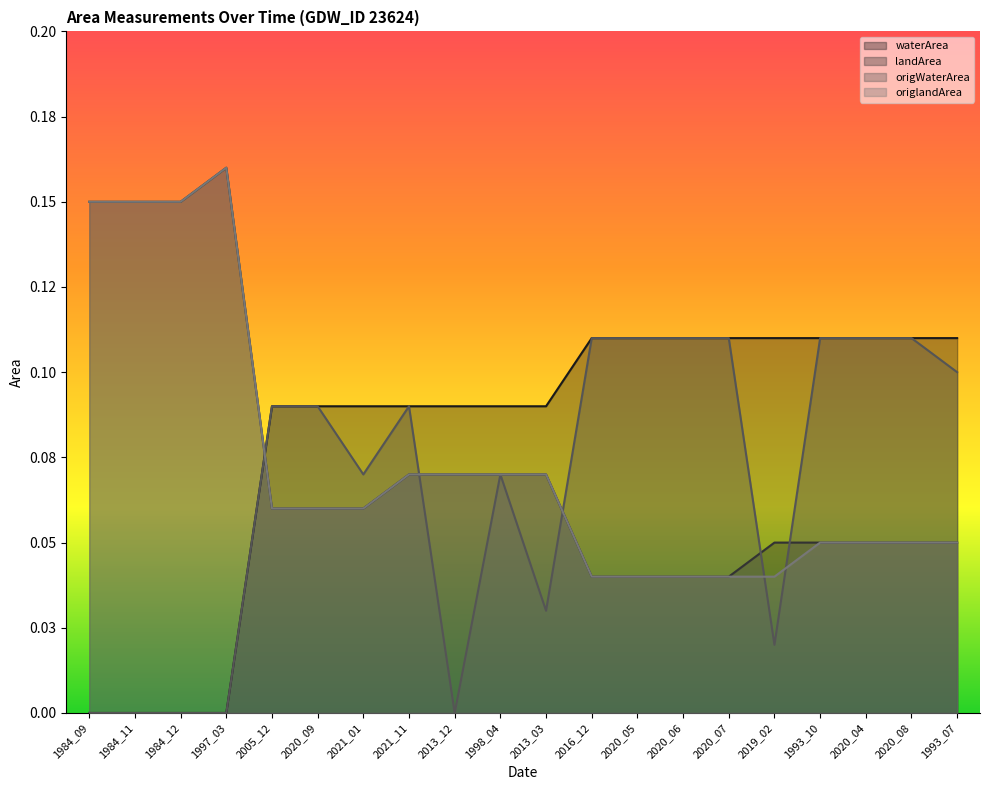

Where is the first local minimum for origWaterArea?

2021_01